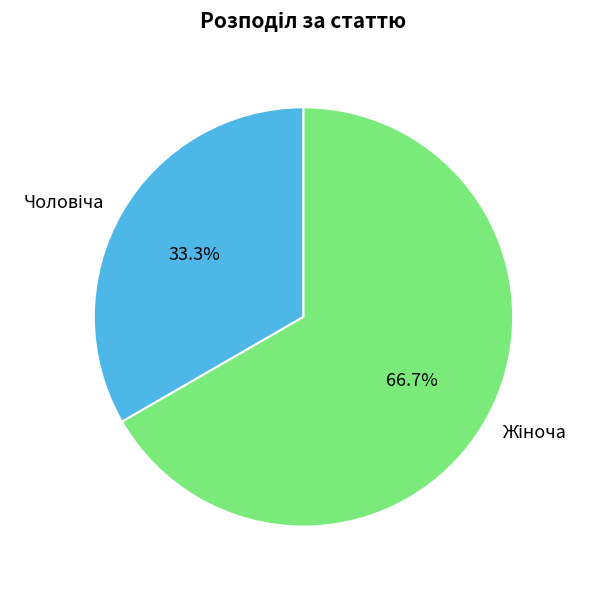

True or false: Жіноча accounts for 67% of the total.

True